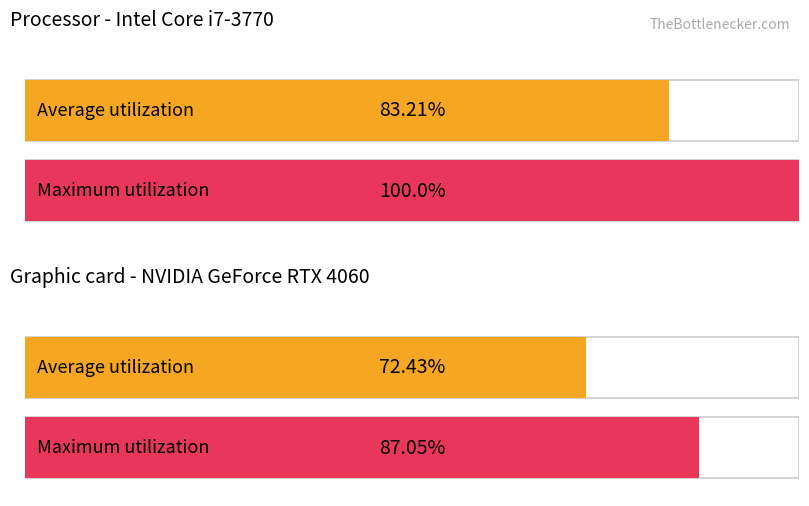

Does the chart contain stacked bars?

No